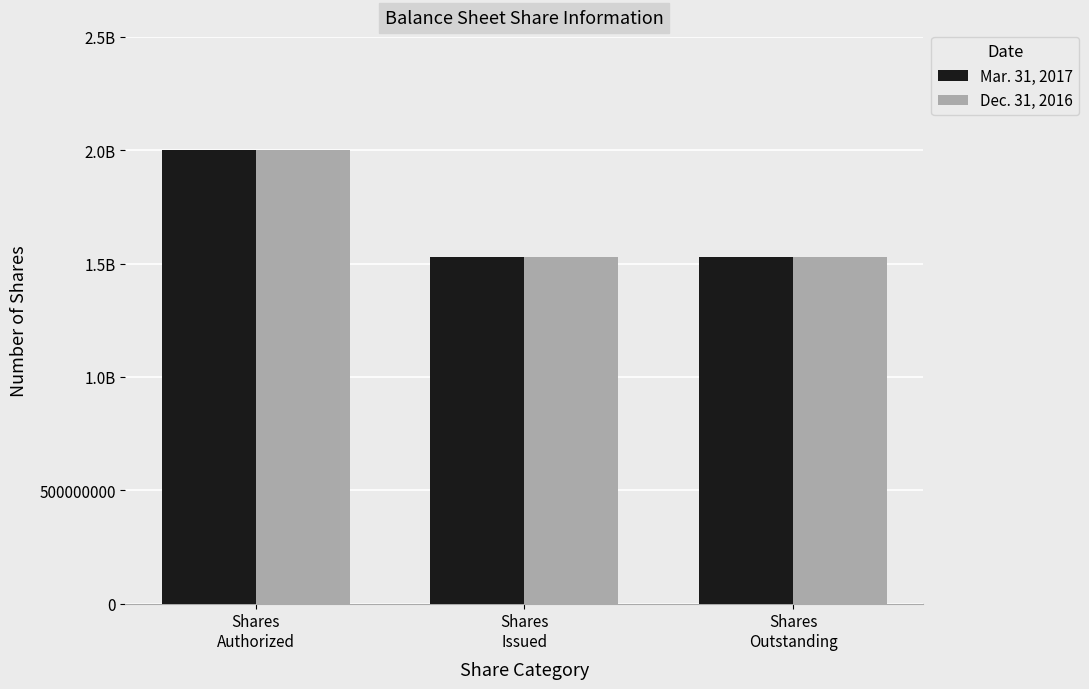

What are all the series names shown in the legend?

Mar. 31, 2017, Dec. 31, 2016